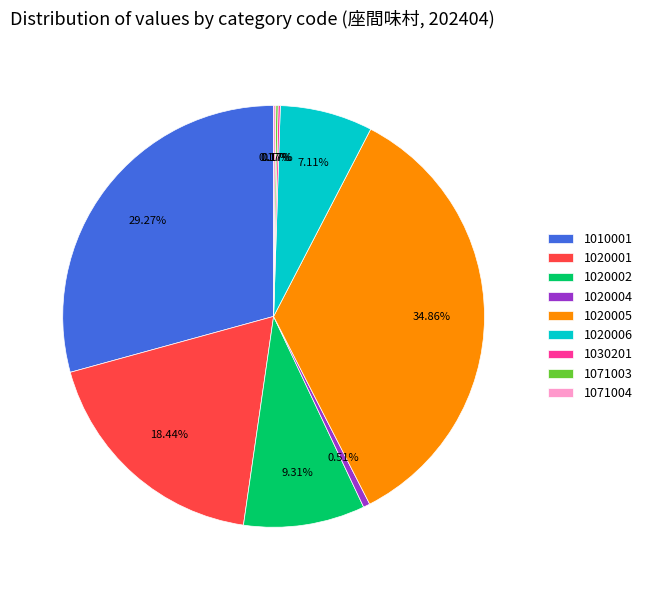

Combined, do 1010001 and 1020005 account for over 50%?

Yes